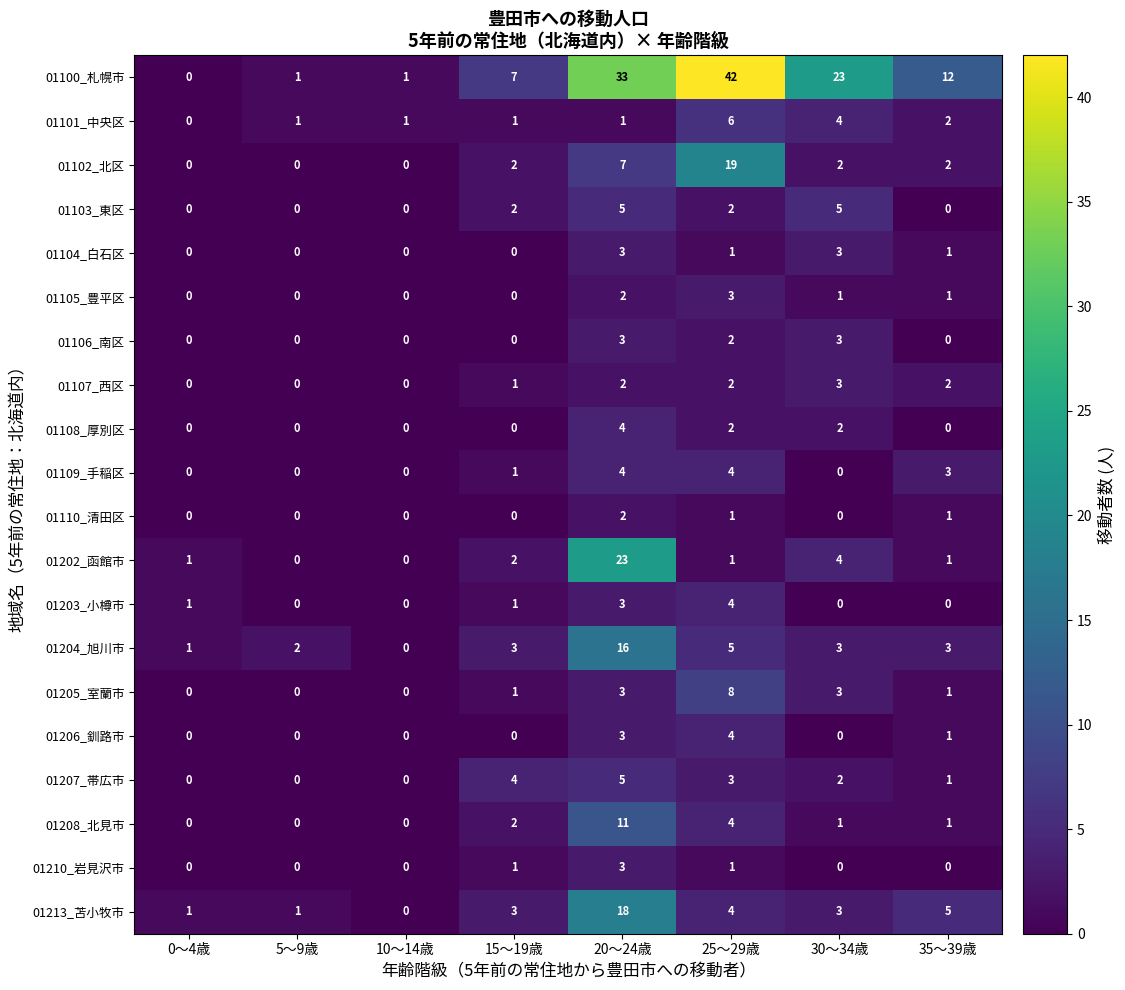

Which series has the largest range (max minus min)?

01100_札幌市